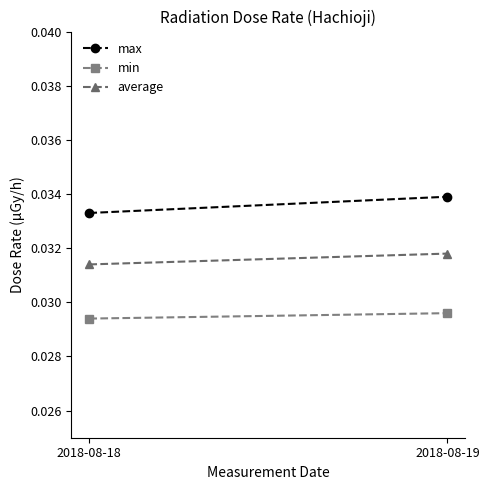

Which series changed the most between 2018-08-18 and 2018-08-19?

max